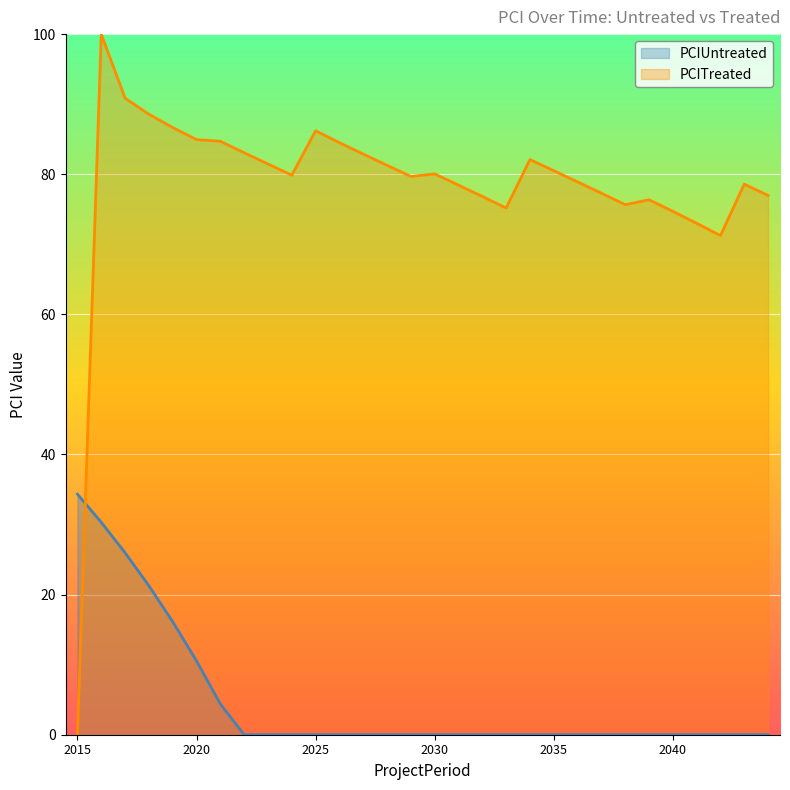

Which series has the largest total across all categories?

PCITreated